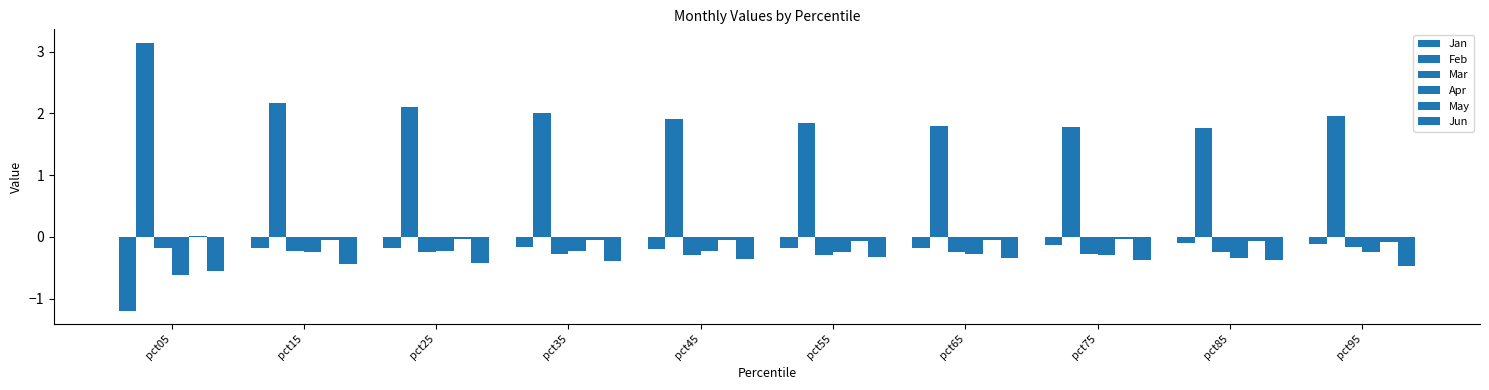

True or false: Mar has a value of -0.1 at pct85.

False